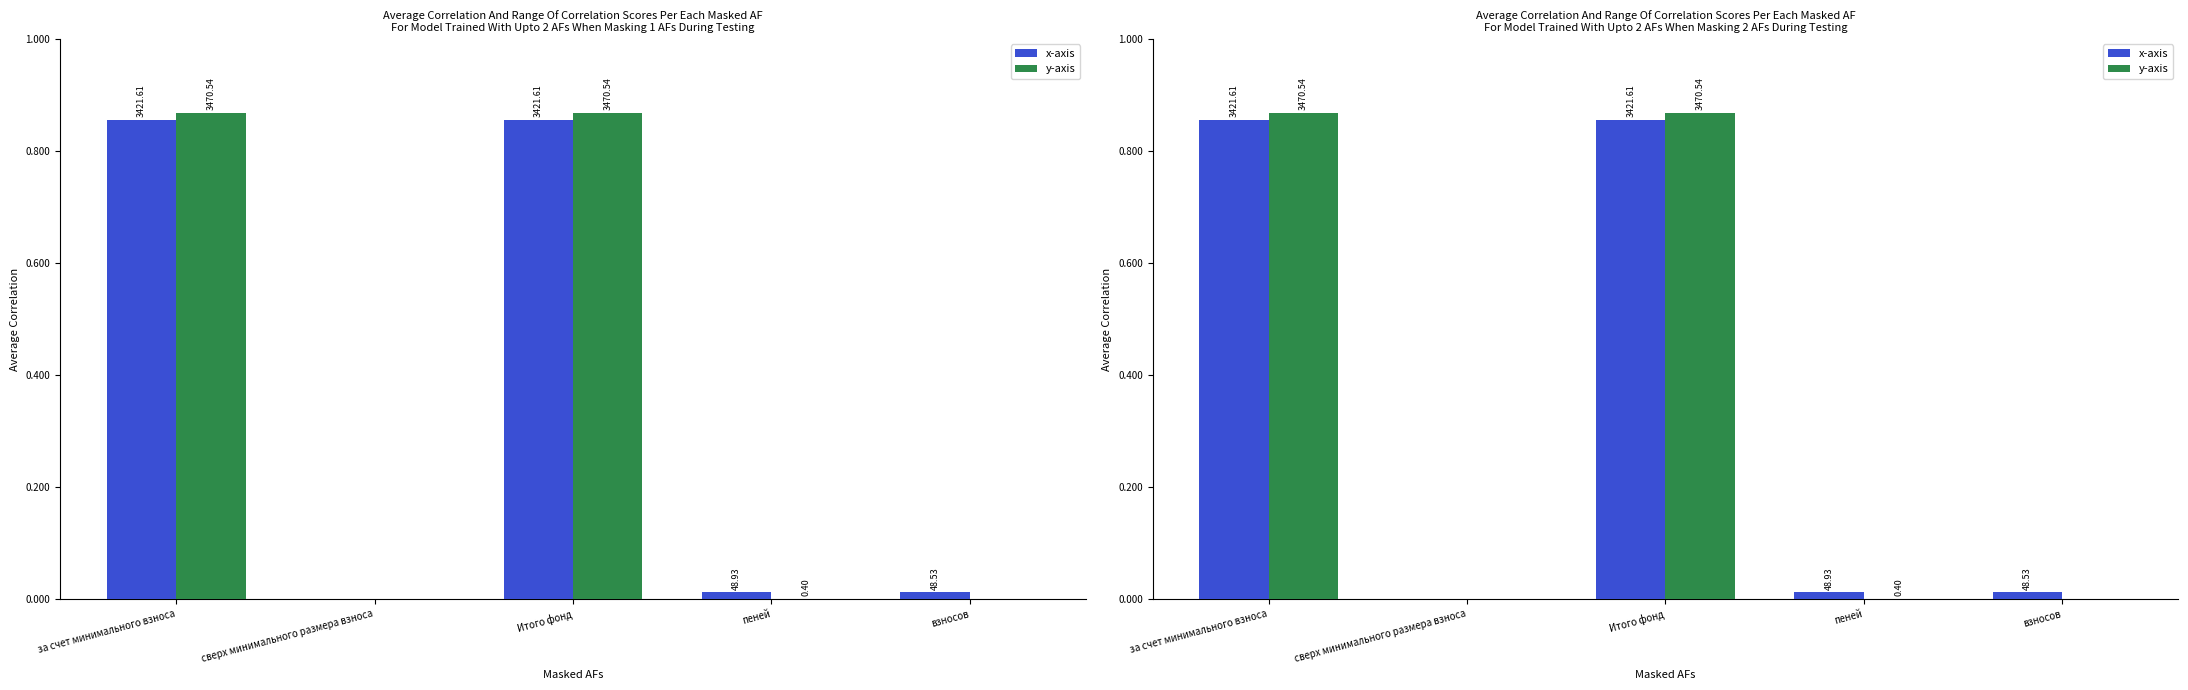

Where is y-axis nearest to the value 1735?

пеней